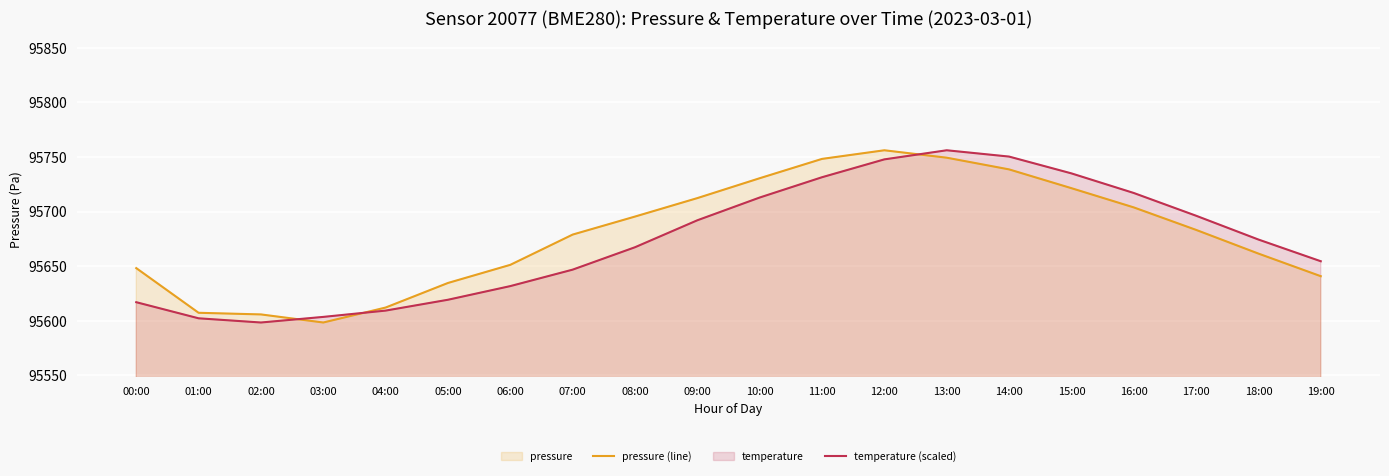

What value does the pressure (line) series have at 19:00?

95640.8